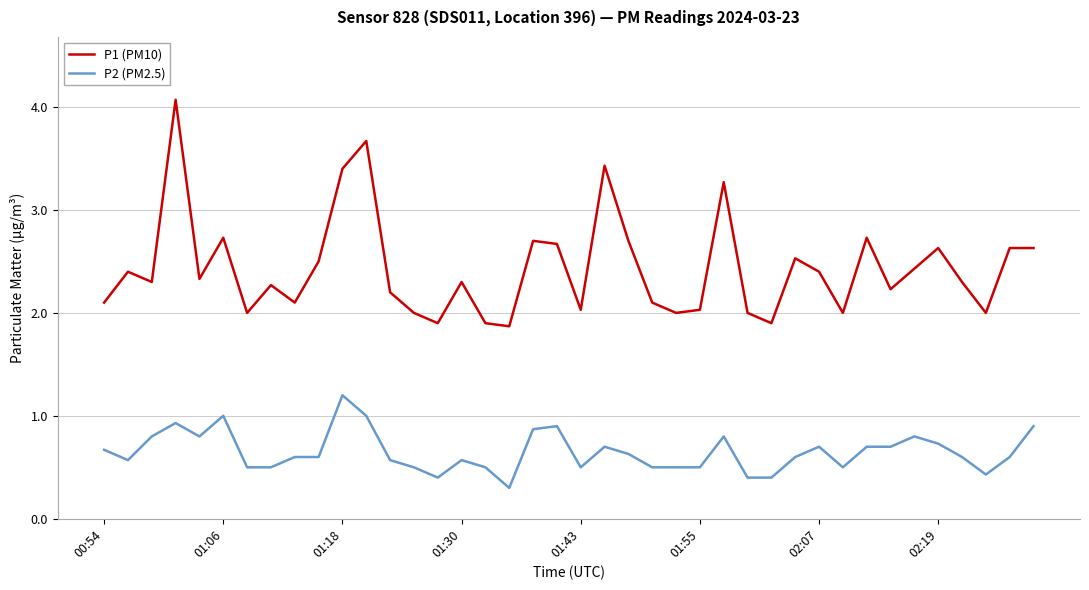

True or false: P1 (PM10) and P2 (PM2.5) cross at least once.

False